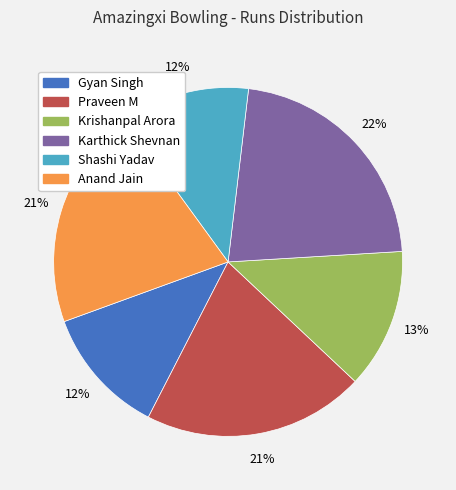

Between Karthick Shevnan and Praveen M, which is larger?

Karthick Shevnan